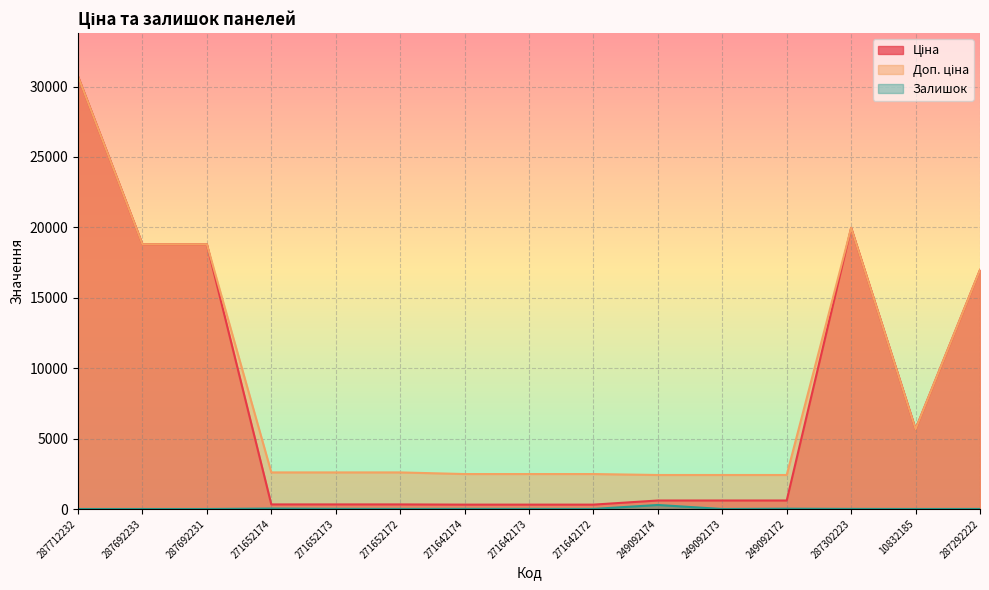

In Залишок, how many points are lower than both neighbors (excluding endpoints)?

4